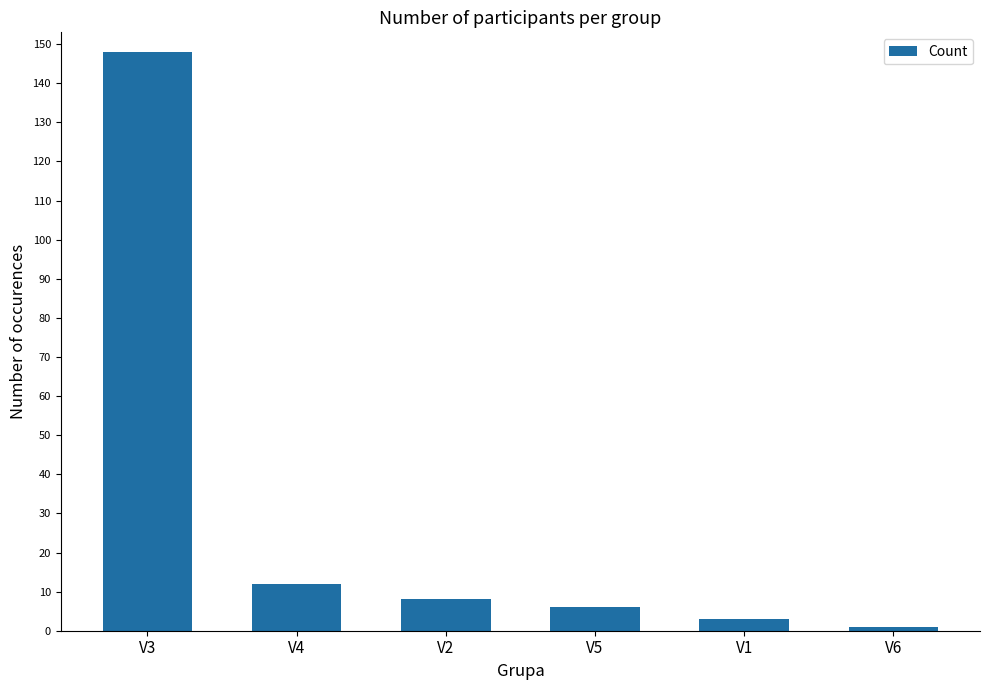

List the labels in order of value, largest first.

V3, V4, V2, V5, V1, V6